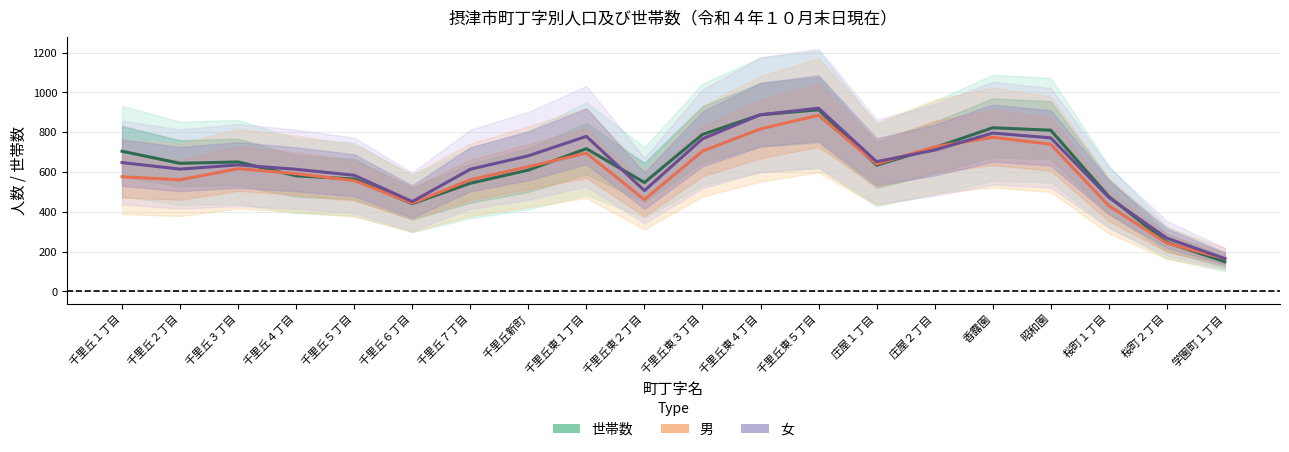

What is the sum of all 男 values?

11816.0